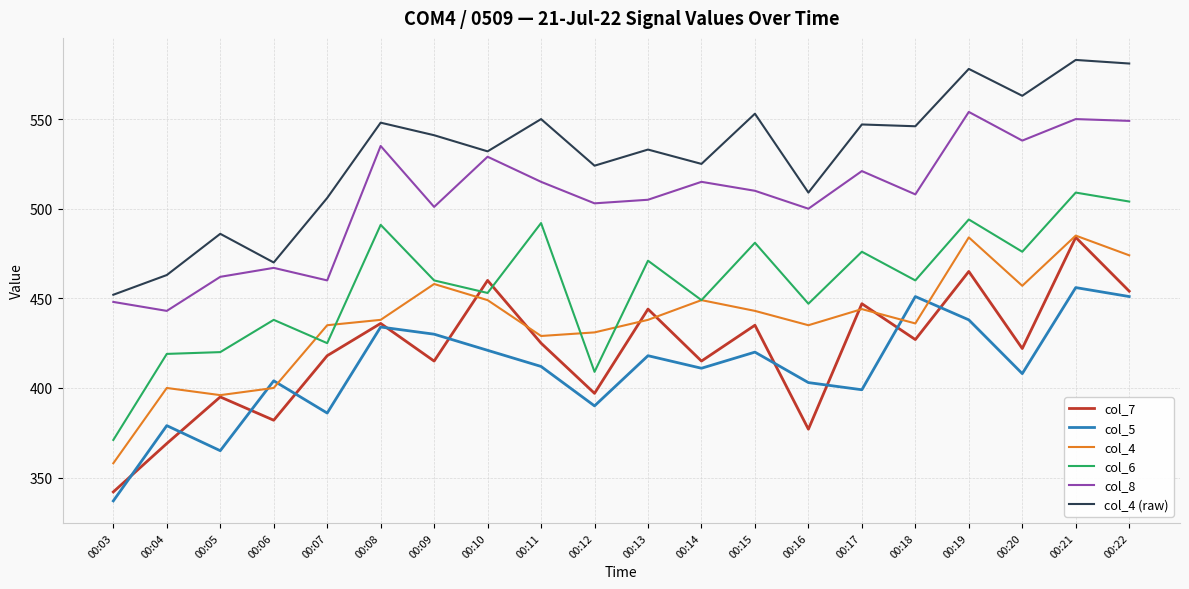

What is the smallest value displayed?

337